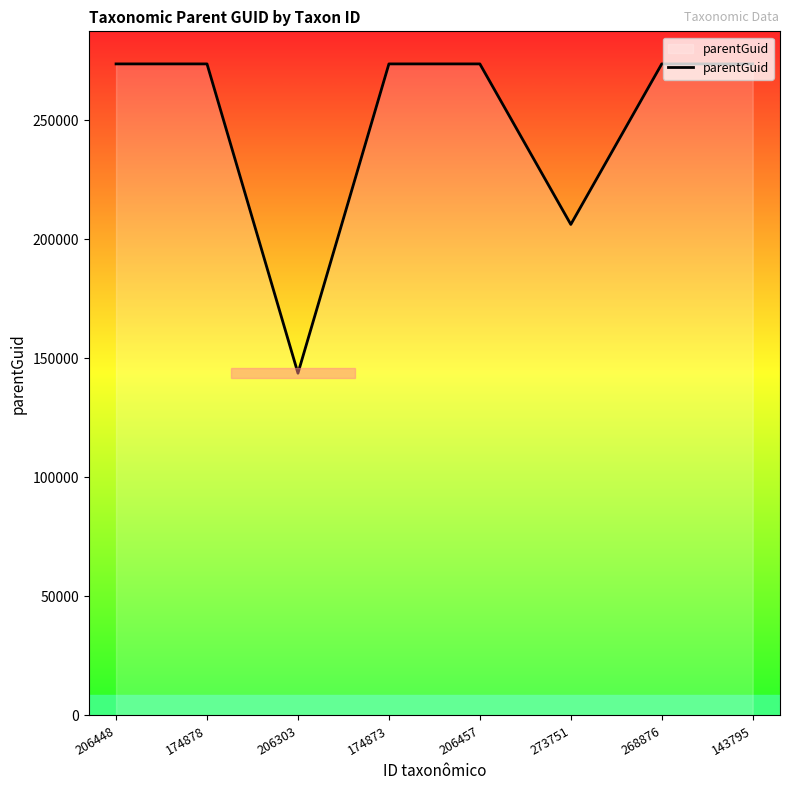

How many lines are shown in the chart?

1